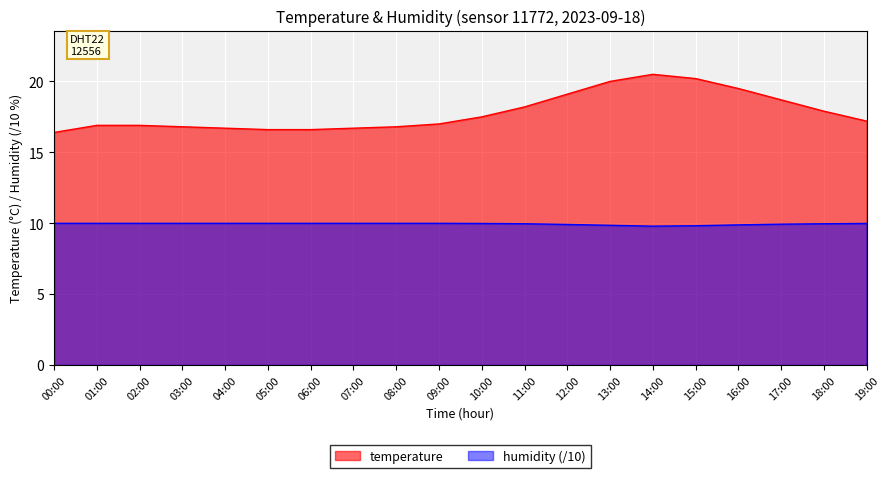

What is the total value across all series at 19:00?

27.2